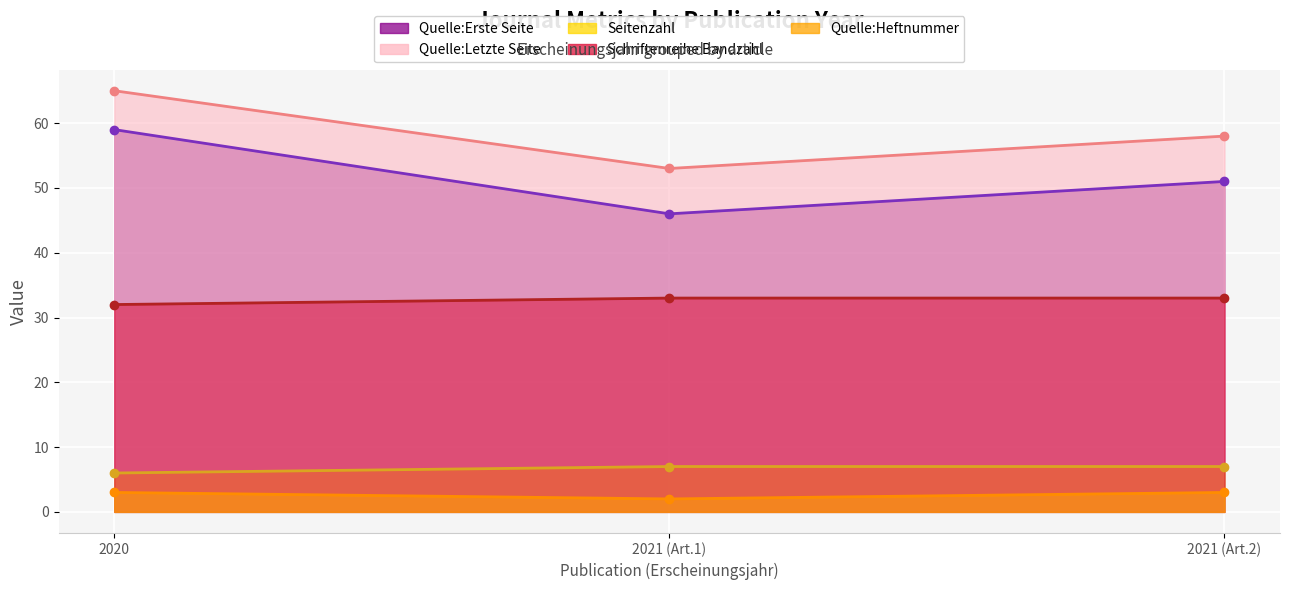

The Schriftenreihe Bandzahl series shows 45 at 2021 (Art.2). True or false?

False